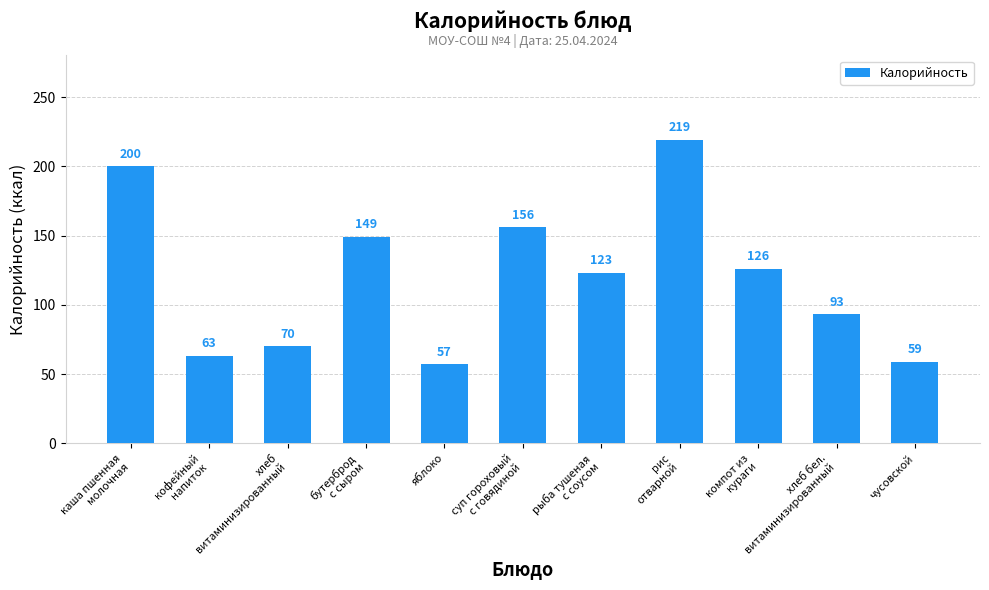

Are the bars grouped side by side (vs. stacked)?

No